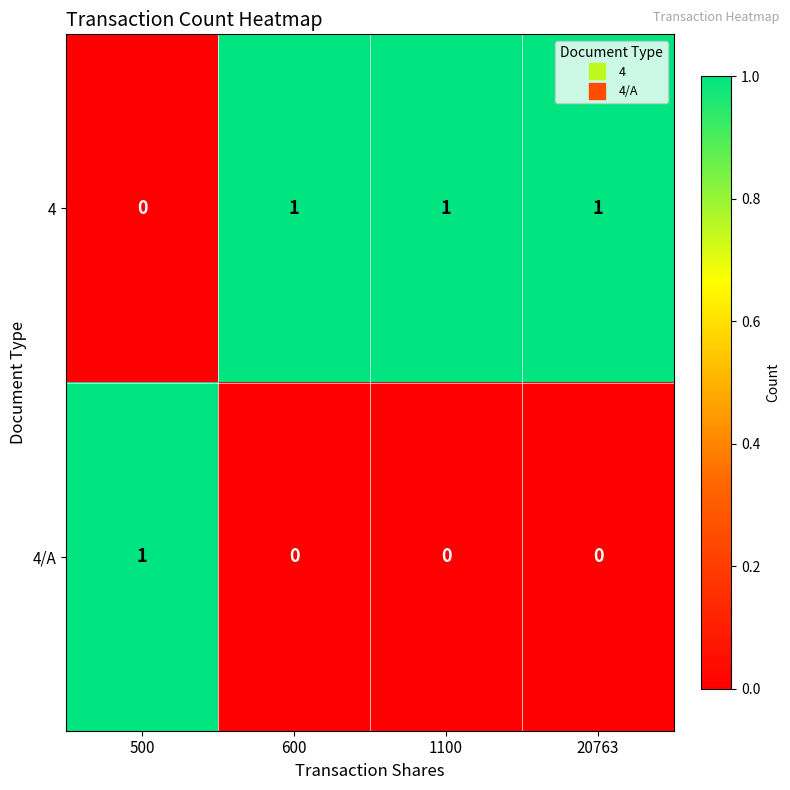

At how many categories does at least one series exceed 0?

4